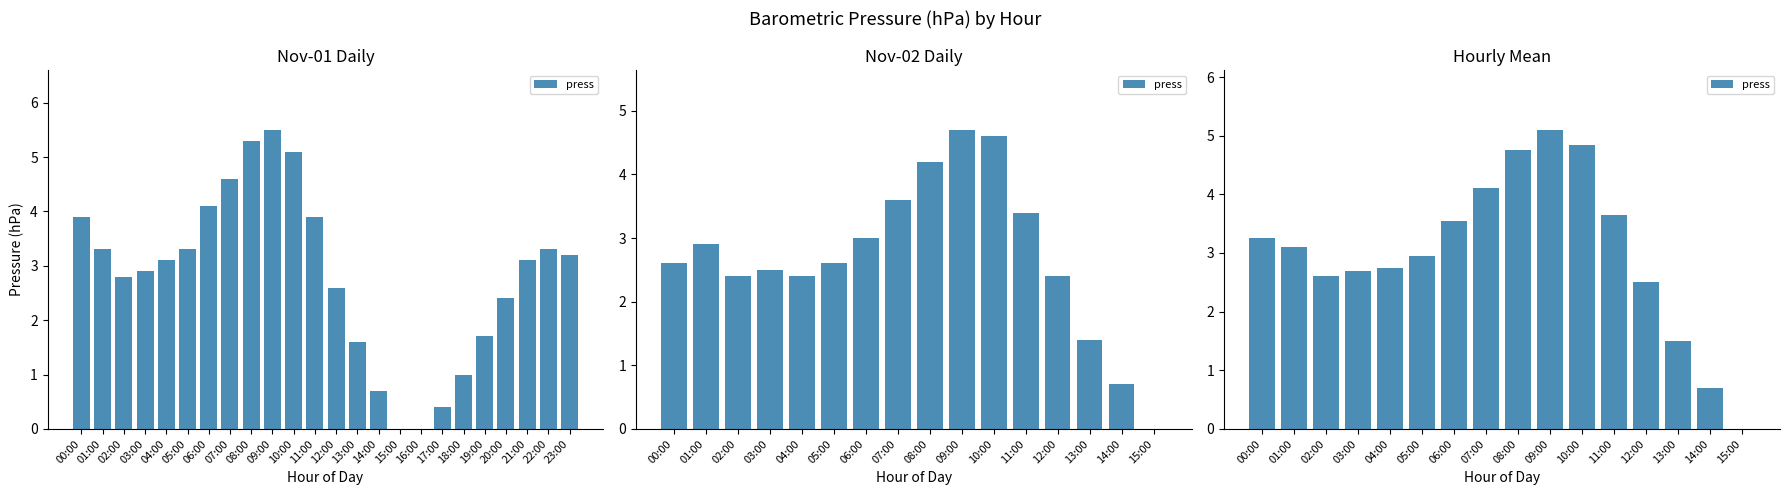

True or false: the data shows 4.6 at 01:00.

False